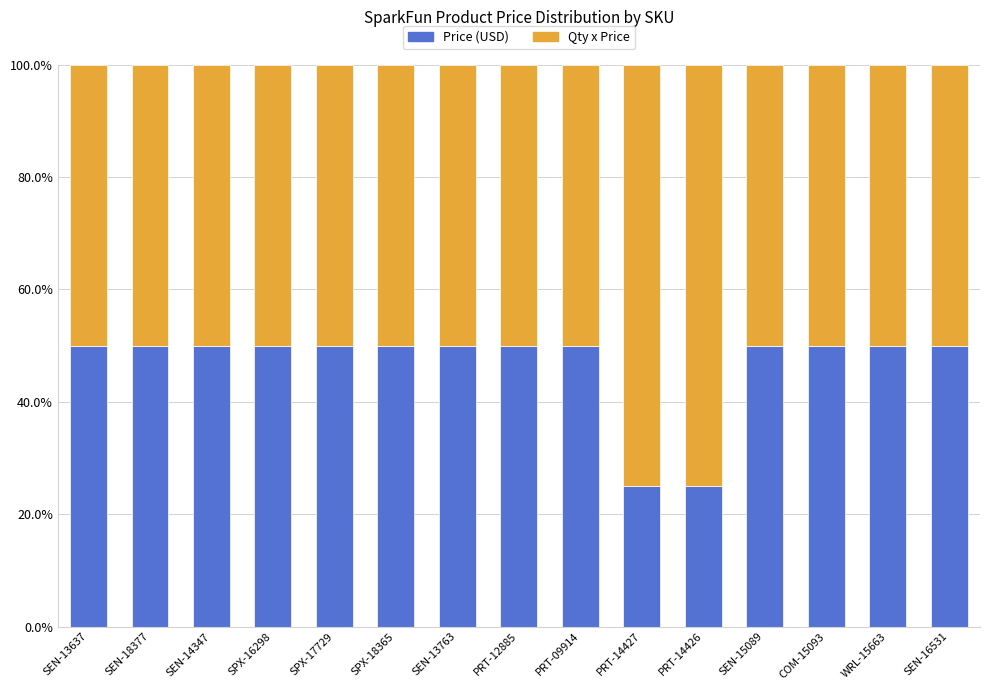

What is the difference between the second highest and minimum values in the Price (USD) series?

25.0